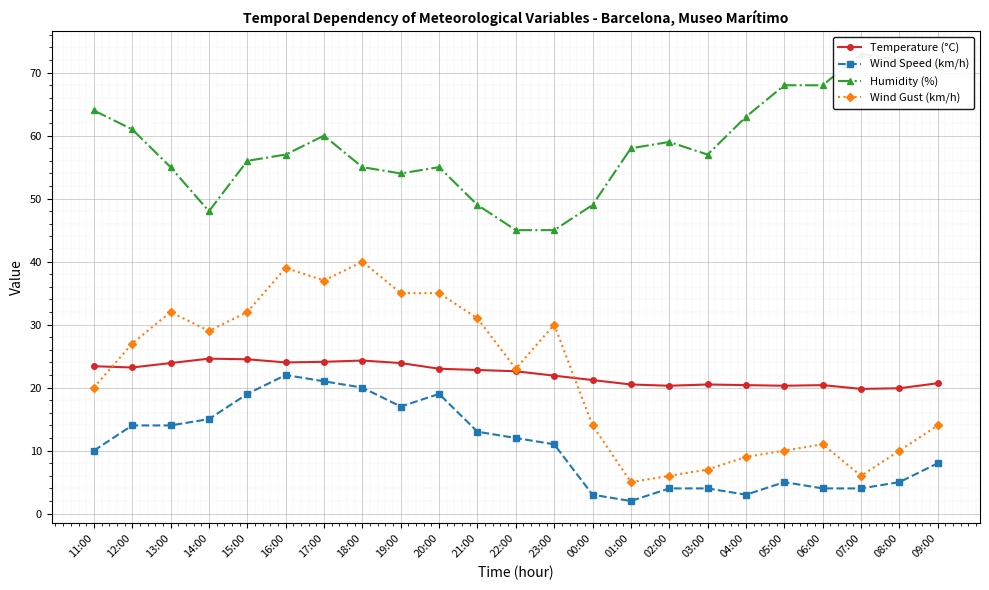

The value of Wind Speed (km/h) at 18:00 is 35.0. True or false?

False